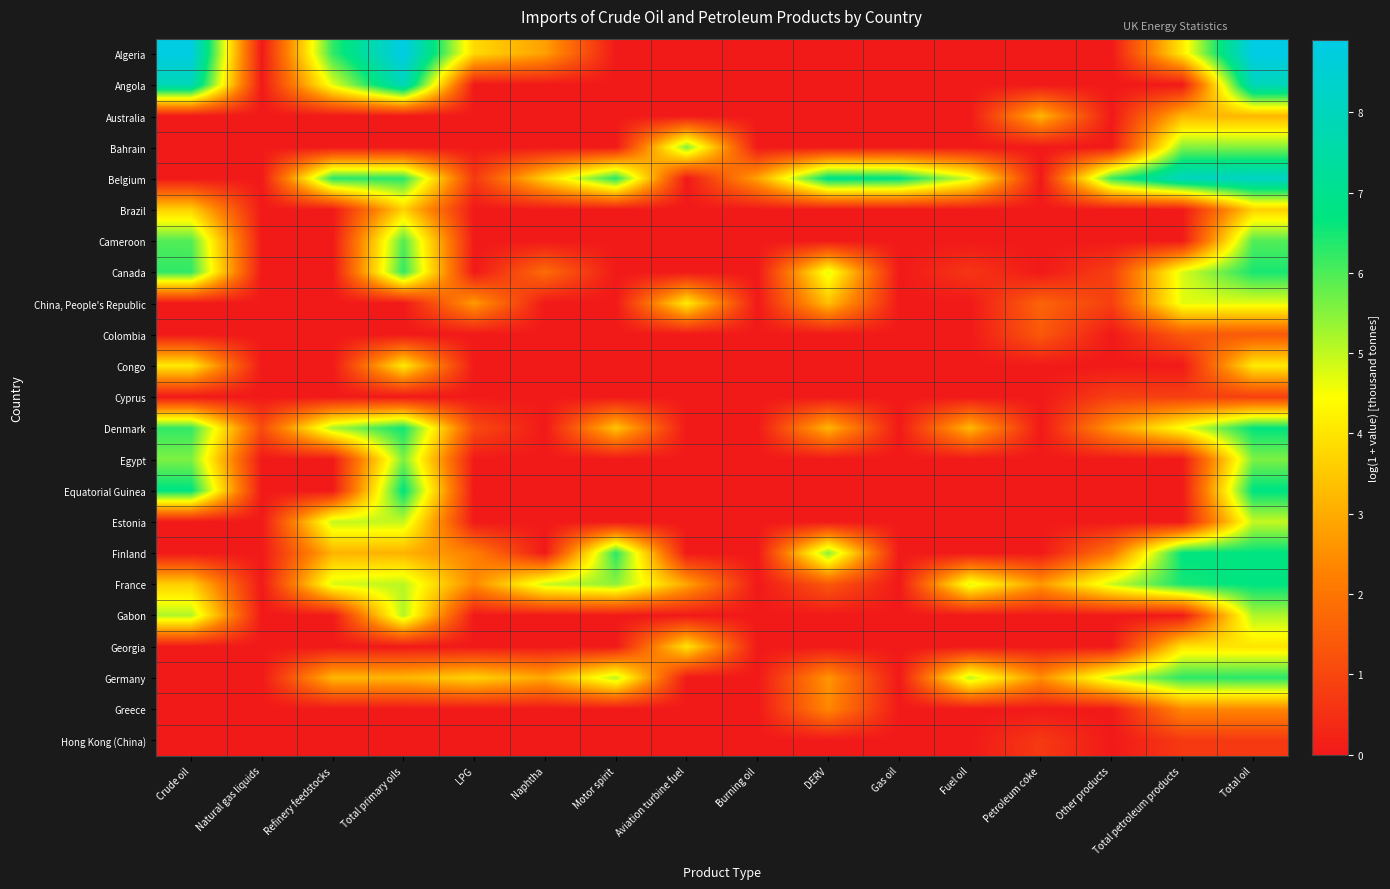

Reading left to right, list all the values displayed in this chart.

Algeria: Crude oil=8.8	Natural gas liquids=0.0	Refinery feedstocks=6.2	Total primary oils=8.9	LPG=3.8	Naphtha=2.8	Motor spirit=0.0	Aviation turbine fuel=0.0	Burning oil=0.0	DERV=0.0	Gas oil=0.0	Fuel oil=0.0	Petroleum coke=0.0	Other products=0.0	Total petroleum products=4.1	Total oil=8.9
Angola: Crude oil=7.9	Natural gas liquids=0.0	Refinery feedstocks=4.7	Total primary oils=7.9	LPG=0.0	Naphtha=0.0	Motor spirit=0.0	Aviation turbine fuel=0.0	Burning oil=0.0	DERV=0.0	Gas oil=0.0	Fuel oil=0.0	Petroleum coke=0.0	Other products=0.0	Total petroleum products=0.0	Total oil=7.9
Australia: Crude oil=0.0	Natural gas liquids=0.0	Refinery feedstocks=0.0	Total primary oils=0.0	LPG=0.0	Naphtha=0.0	Motor spirit=0.0	Aviation turbine fuel=0.0	Burning oil=0.0	DERV=0.0	Gas oil=0.0	Fuel oil=0.0	Petroleum coke=3.2	Other products=0.0	Total petroleum products=3.2	Total oil=3.2
Bahrain: Crude oil=0.0	Natural gas liquids=0.0	Refinery feedstocks=0.0	Total primary oils=0.0	LPG=0.0	Naphtha=0.0	Motor spirit=0.0	Aviation turbine fuel=5.5	Burning oil=0.0	DERV=0.0	Gas oil=0.0	Fuel oil=0.0	Petroleum coke=0.0	Other products=0.0	Total petroleum products=5.5	Total oil=5.5
Belgium: Crude oil=0.0	Natural gas liquids=0.0	Refinery feedstocks=6.3	Total primary oils=6.3	LPG=0.7	Naphtha=3.7	Motor spirit=6.4	Aviation turbine fuel=0.0	Burning oil=2.9	DERV=6.9	Gas oil=6.8	Fuel oil=4.8	Petroleum coke=0.0	Other products=6.2	Total petroleum products=8.0	Total oil=8.2
Brazil: Crude oil=3.7	Natural gas liquids=0.0	Refinery feedstocks=0.0	Total primary oils=3.7	LPG=0.0	Naphtha=0.0	Motor spirit=0.0	Aviation turbine fuel=0.0	Burning oil=0.0	DERV=0.0	Gas oil=0.0	Fuel oil=0.0	Petroleum coke=0.0	Other products=0.0	Total petroleum products=0.0	Total oil=3.7
Cameroon: Crude oil=6.0	Natural gas liquids=0.0	Refinery feedstocks=0.0	Total primary oils=6.0	LPG=0.0	Naphtha=0.0	Motor spirit=0.0	Aviation turbine fuel=0.0	Burning oil=0.0	DERV=0.0	Gas oil=0.0	Fuel oil=0.0	Petroleum coke=0.0	Other products=0.0	Total petroleum products=0.0	Total oil=6.0
Canada: Crude oil=6.3	Natural gas liquids=0.0	Refinery feedstocks=0.0	Total primary oils=6.3	LPG=0.0	Naphtha=1.8	Motor spirit=0.0	Aviation turbine fuel=0.0	Burning oil=0.0	DERV=4.7	Gas oil=0.0	Fuel oil=0.6	Petroleum coke=0.0	Other products=0.8	Total petroleum products=4.8	Total oil=6.5
China, People's Republic: Crude oil=0.0	Natural gas liquids=0.0	Refinery feedstocks=0.0	Total primary oils=0.0	LPG=2.7	Naphtha=0.0	Motor spirit=0.0	Aviation turbine fuel=4.1	Burning oil=0.0	DERV=3.4	Gas oil=0.0	Fuel oil=0.0	Petroleum coke=1.6	Other products=0.8	Total petroleum products=4.7	Total oil=4.7
Colombia: Crude oil=0.0	Natural gas liquids=0.0	Refinery feedstocks=0.0	Total primary oils=0.0	LPG=0.0	Naphtha=0.0	Motor spirit=0.0	Aviation turbine fuel=0.0	Burning oil=0.0	DERV=0.0	Gas oil=0.0	Fuel oil=0.0	Petroleum coke=1.4	Other products=0.0	Total petroleum products=1.4	Total oil=1.4
Congo: Crude oil=4.1	Natural gas liquids=0.0	Refinery feedstocks=0.0	Total primary oils=4.1	LPG=0.0	Naphtha=0.0	Motor spirit=0.0	Aviation turbine fuel=0.0	Burning oil=0.0	DERV=0.0	Gas oil=0.0	Fuel oil=0.0	Petroleum coke=0.0	Other products=0.0	Total petroleum products=0.0	Total oil=4.1
Cyprus: Crude oil=0.0	Natural gas liquids=0.0	Refinery feedstocks=0.0	Total primary oils=0.0	LPG=0.0	Naphtha=0.0	Motor spirit=0.0	Aviation turbine fuel=0.0	Burning oil=0.0	DERV=0.0	Gas oil=0.0	Fuel oil=0.0	Petroleum coke=0.0	Other products=0.8	Total petroleum products=0.8	Total oil=0.8
Denmark: Crude oil=6.2	Natural gas liquids=1.1	Refinery feedstocks=5.2	Total primary oils=6.6	LPG=1.1	Naphtha=0.0	Motor spirit=3.4	Aviation turbine fuel=0.0	Burning oil=0.0	DERV=3.2	Gas oil=0.0	Fuel oil=3.2	Petroleum coke=0.0	Other products=2.6	Total petroleum products=4.5	Total oil=6.7
Egypt: Crude oil=5.6	Natural gas liquids=0.0	Refinery feedstocks=0.0	Total primary oils=5.6	LPG=0.0	Naphtha=0.0	Motor spirit=0.0	Aviation turbine fuel=0.0	Burning oil=0.0	DERV=0.0	Gas oil=0.0	Fuel oil=0.0	Petroleum coke=0.0	Other products=0.0	Total petroleum products=0.0	Total oil=5.6
Equatorial Guinea: Crude oil=6.7	Natural gas liquids=0.0	Refinery feedstocks=0.0	Total primary oils=6.7	LPG=0.0	Naphtha=0.0	Motor spirit=0.0	Aviation turbine fuel=0.0	Burning oil=0.0	DERV=0.0	Gas oil=0.0	Fuel oil=0.0	Petroleum coke=0.0	Other products=0.0	Total petroleum products=0.0	Total oil=6.7
Estonia: Crude oil=0.0	Natural gas liquids=0.0	Refinery feedstocks=5.0	Total primary oils=5.0	LPG=0.0	Naphtha=0.0	Motor spirit=0.0	Aviation turbine fuel=0.0	Burning oil=0.0	DERV=0.0	Gas oil=0.0	Fuel oil=0.0	Petroleum coke=0.0	Other products=0.0	Total petroleum products=0.0	Total oil=5.0
Finland: Crude oil=0.0	Natural gas liquids=0.0	Refinery feedstocks=3.1	Total primary oils=3.1	LPG=2.2	Naphtha=0.0	Motor spirit=6.3	Aviation turbine fuel=0.0	Burning oil=0.0	DERV=5.5	Gas oil=0.0	Fuel oil=0.0	Petroleum coke=0.0	Other products=2.0	Total petroleum products=6.7	Total oil=6.7
France: Crude oil=3.6	Natural gas liquids=0.0	Refinery feedstocks=4.8	Total primary oils=5.1	LPG=2.4	Naphtha=4.9	Motor spirit=5.4	Aviation turbine fuel=2.9	Burning oil=0.0	DERV=1.4	Gas oil=0.0	Fuel oil=4.8	Petroleum coke=2.7	Other products=4.9	Total petroleum products=6.5	Total oil=6.7
Gabon: Crude oil=5.2	Natural gas liquids=0.0	Refinery feedstocks=0.0	Total primary oils=5.2	LPG=0.0	Naphtha=0.0	Motor spirit=0.0	Aviation turbine fuel=0.0	Burning oil=0.0	DERV=0.0	Gas oil=0.0	Fuel oil=0.0	Petroleum coke=0.0	Other products=0.0	Total petroleum products=0.0	Total oil=5.2
Georgia: Crude oil=0.0	Natural gas liquids=0.0	Refinery feedstocks=0.0	Total primary oils=0.0	LPG=0.0	Naphtha=0.0	Motor spirit=0.0	Aviation turbine fuel=4.0	Burning oil=0.0	DERV=0.0	Gas oil=0.0	Fuel oil=0.0	Petroleum coke=0.0	Other products=0.0	Total petroleum products=4.0	Total oil=4.0
Germany: Crude oil=0.0	Natural gas liquids=0.0	Refinery feedstocks=3.2	Total primary oils=3.2	LPG=3.7	Naphtha=2.9	Motor spirit=5.1	Aviation turbine fuel=0.0	Burning oil=0.0	DERV=2.6	Gas oil=0.0	Fuel oil=5.0	Petroleum coke=2.5	Other products=5.0	Total petroleum products=6.3	Total oil=6.3
Greece: Crude oil=0.0	Natural gas liquids=0.0	Refinery feedstocks=0.0	Total primary oils=0.0	LPG=0.0	Naphtha=0.0	Motor spirit=0.0	Aviation turbine fuel=0.0	Burning oil=0.0	DERV=2.4	Gas oil=0.0	Fuel oil=0.0	Petroleum coke=0.0	Other products=0.0	Total petroleum products=2.4	Total oil=2.4
Hong Kong (China): Crude oil=0.0	Natural gas liquids=0.0	Refinery feedstocks=0.0	Total primary oils=0.0	LPG=0.0	Naphtha=0.0	Motor spirit=0.0	Aviation turbine fuel=0.0	Burning oil=0.0	DERV=0.0	Gas oil=0.0	Fuel oil=0.0	Petroleum coke=0.7	Other products=0.0	Total petroleum products=0.7	Total oil=0.7